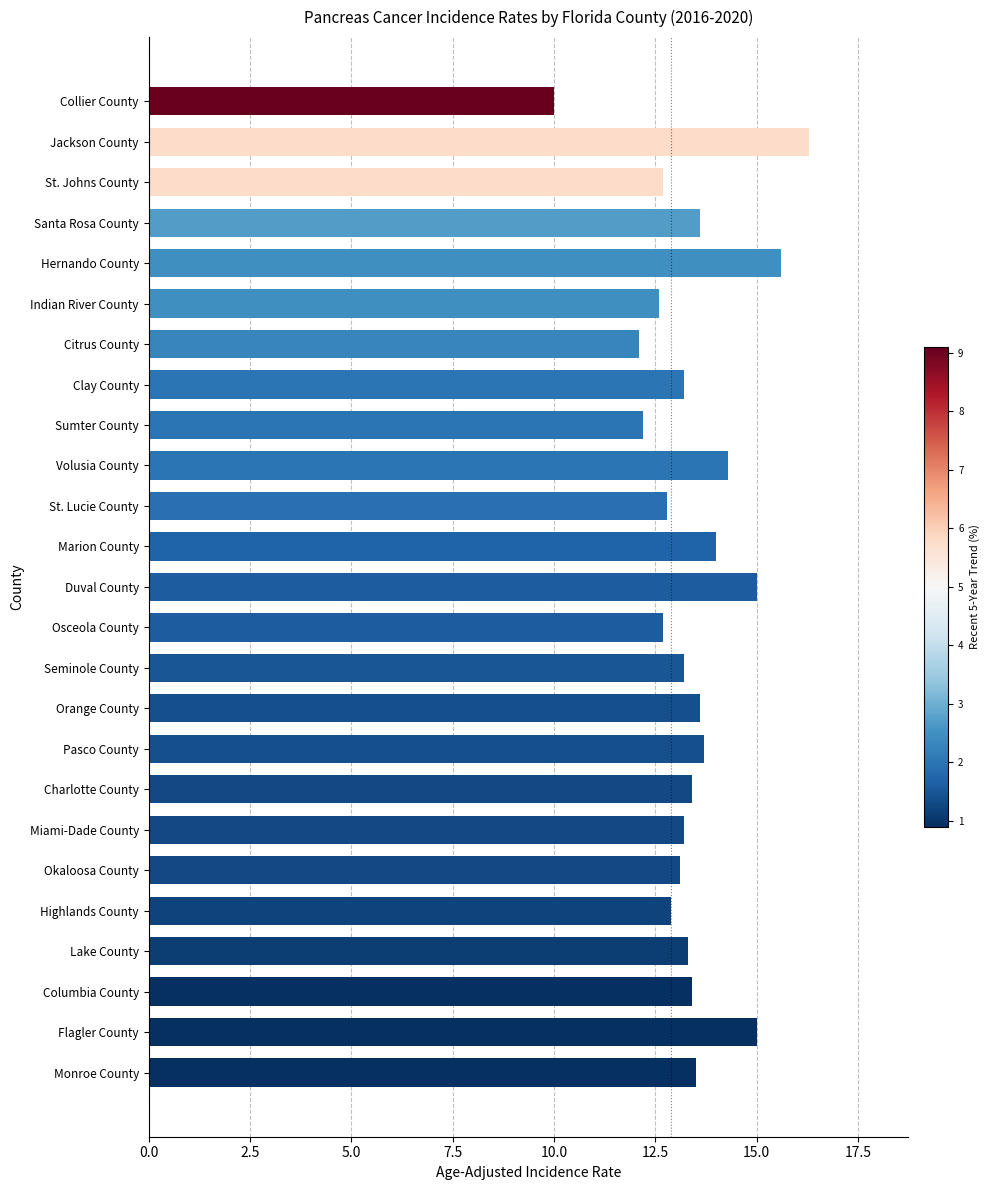

Reading top to bottom, transcribe all the data shown in this chart.

Collier County=10.0	Jackson County=16.3	St. Johns County=12.7	Santa Rosa County=13.6	Hernando County=15.6	Indian River County=12.6	Citrus County=12.1	Clay County=13.2	Sumter County=12.2	Volusia County=14.3	St. Lucie County=12.8	Marion County=14.0	Duval County=15.0	Osceola County=12.7	Seminole County=13.2	Orange County=13.6	Pasco County=13.7	Charlotte County=13.4	Miami-Dade County=13.2	Okaloosa County=13.1	Highlands County=12.9	Lake County=13.3	Columbia County=13.4	Flagler County=15.0	Monroe County=13.5